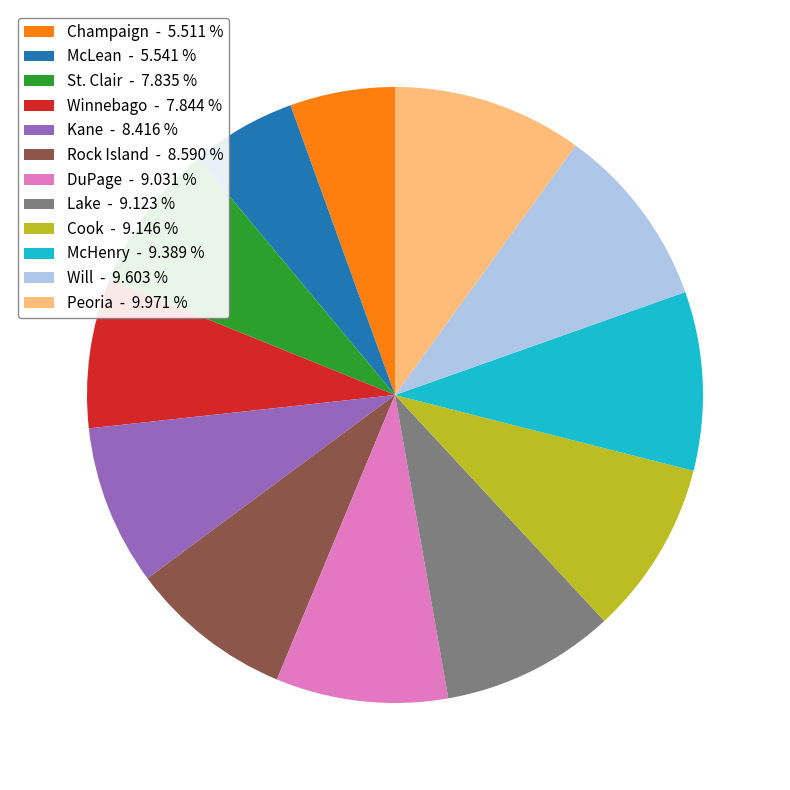

How many slices are in this pie chart?

12